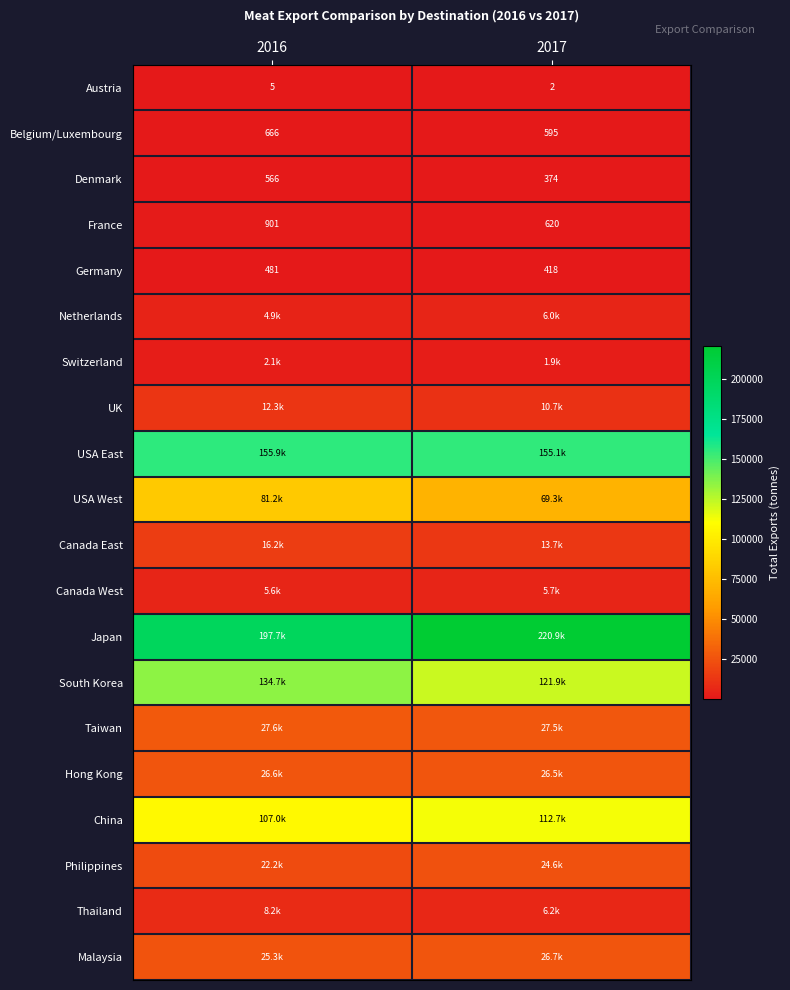

What is the lowest value of the Canada East series?

13697.2